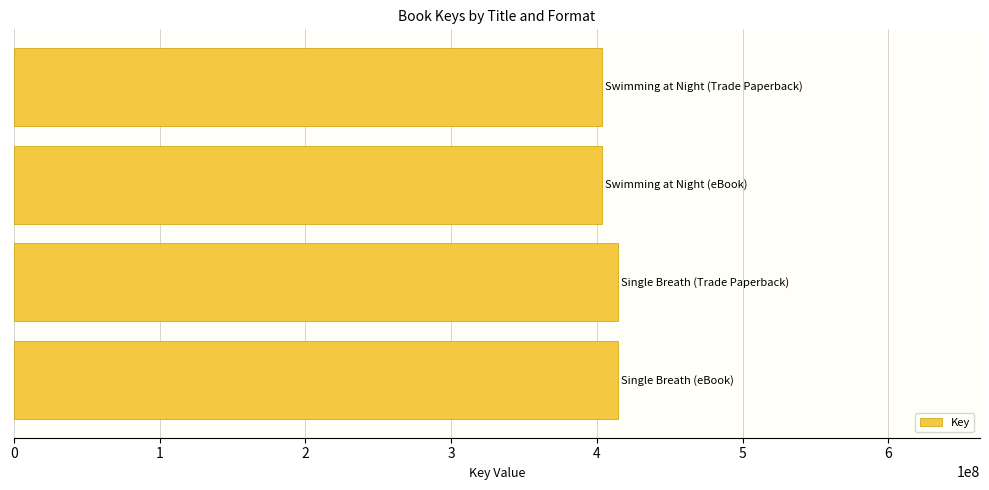

What is the sum of all values?

1634932858